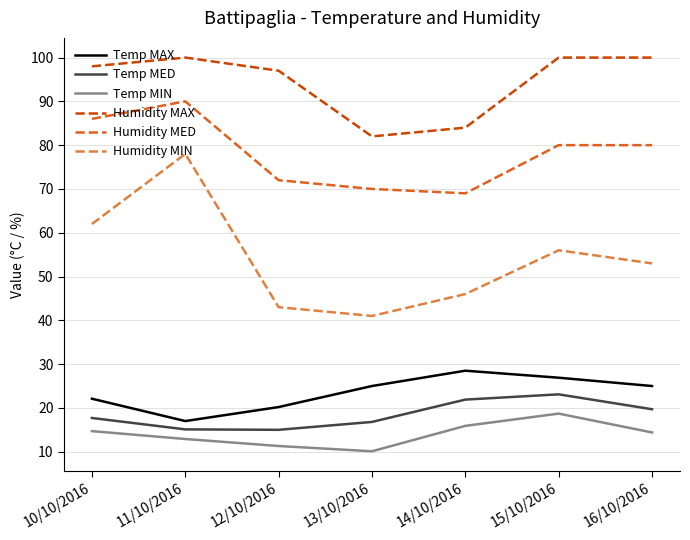

Is it true that Temp MED equals 7.3 at 13/10/2016?

False